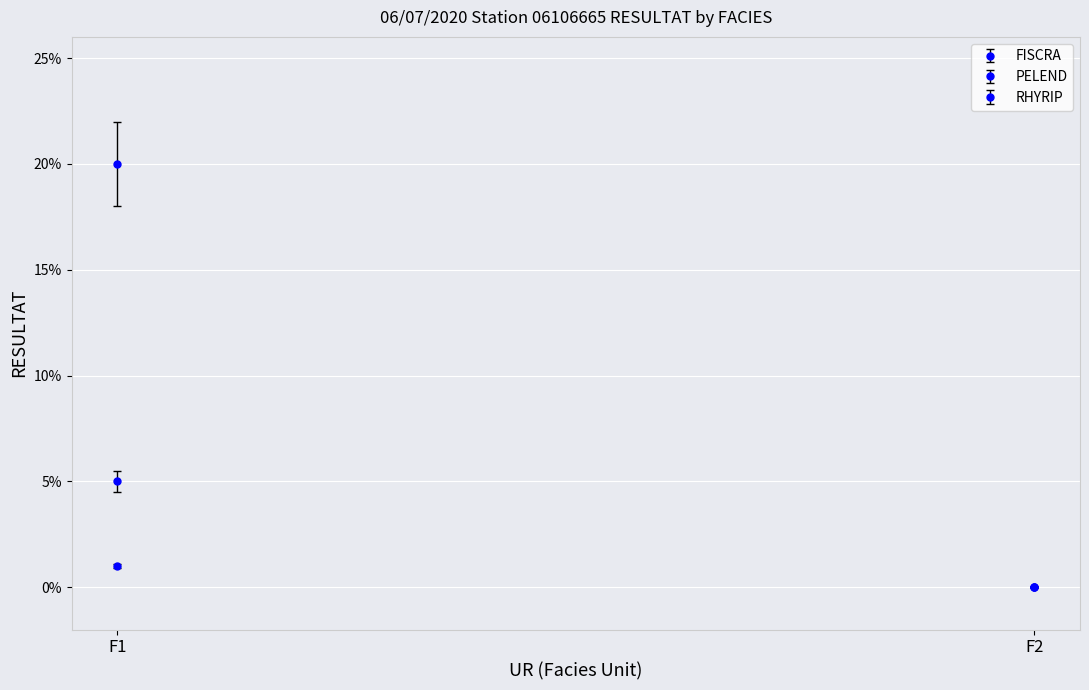

At which category is the sum across all series the highest?

F1